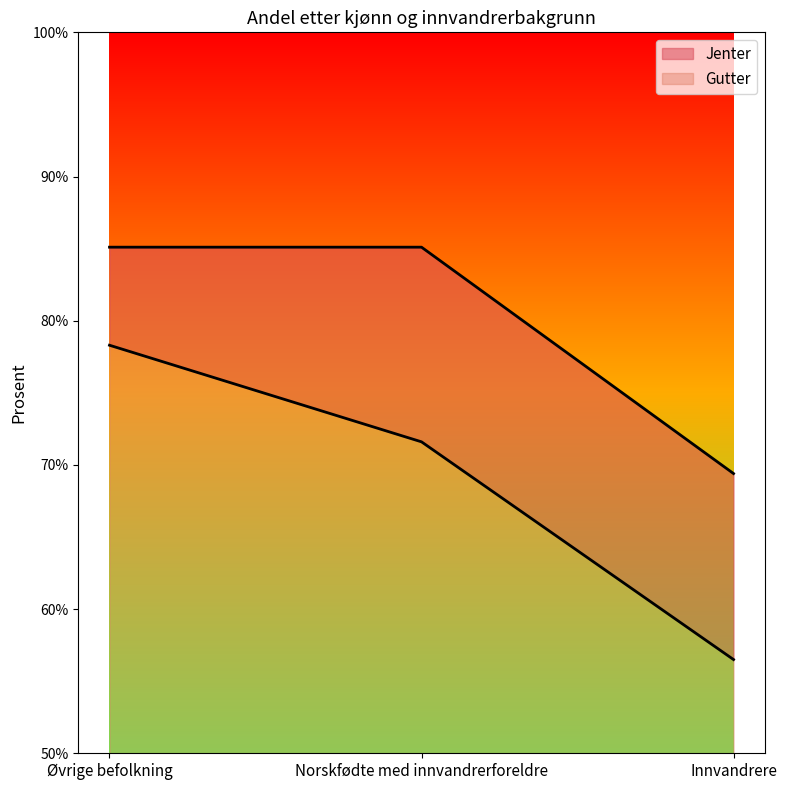

What position from the right is Øvrige befolkning?

3